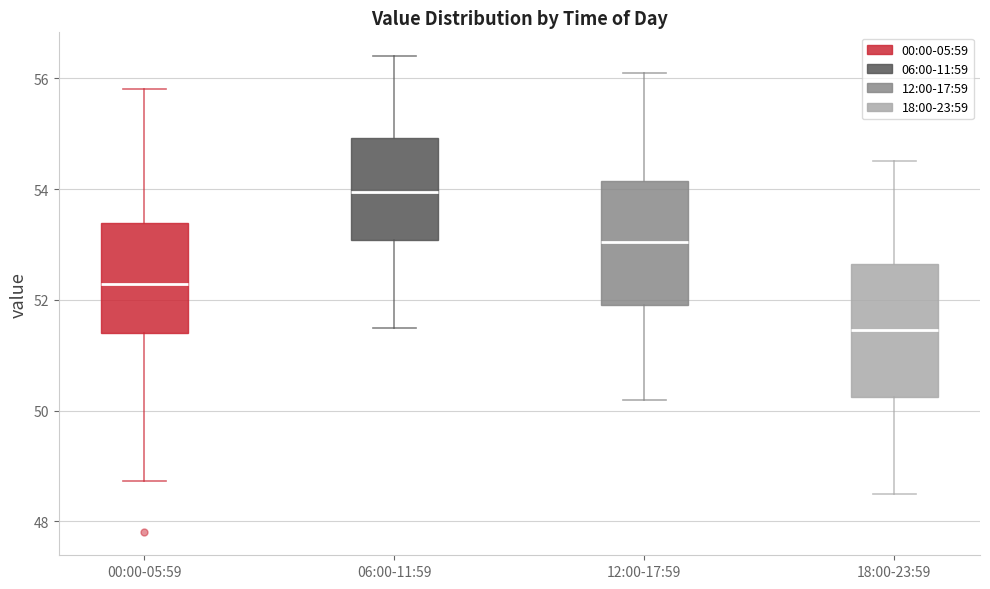

Reading left to right, read every box against the y-axis: the position of its median line, the range the box covers, and the ends of its whiskers. The values are not printed on the chart, so give them approximately, as read against the axis.

00:00-05:59: median 52.2, box 51.4 to 53.4, whiskers 48.8 to 55.8
06:00-11:59: median 54.0, box 53.0 to 55.0, whiskers 51.6 to 56.4
12:00-17:59: median 53.0, box 52.0 to 54.2, whiskers 50.2 to 56.2
18:00-23:59: median 51.4, box 50.2 to 52.6, whiskers 48.6 to 54.6